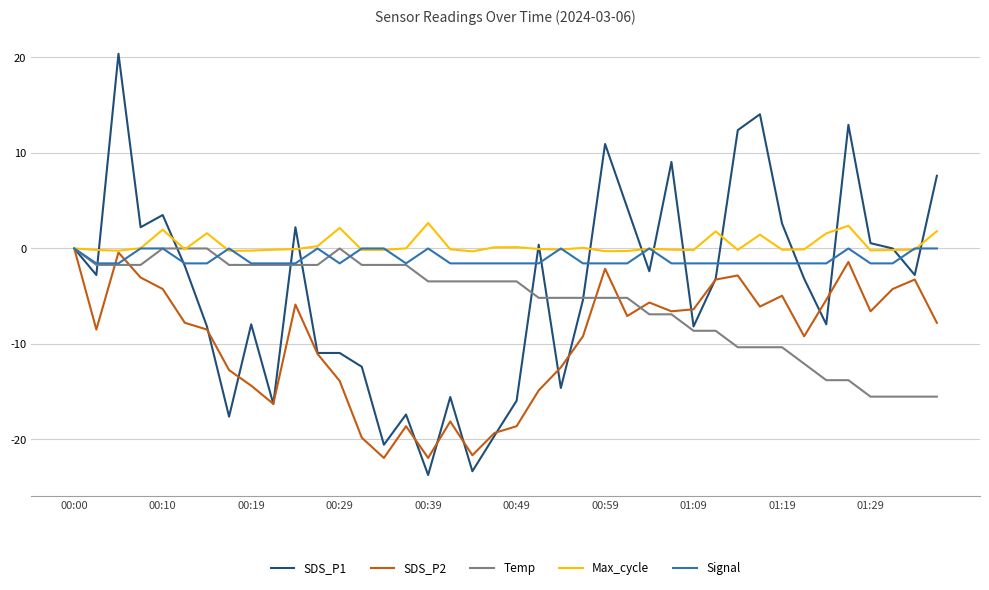

What is the lowest value of the SDS_P1 series?

-23.7